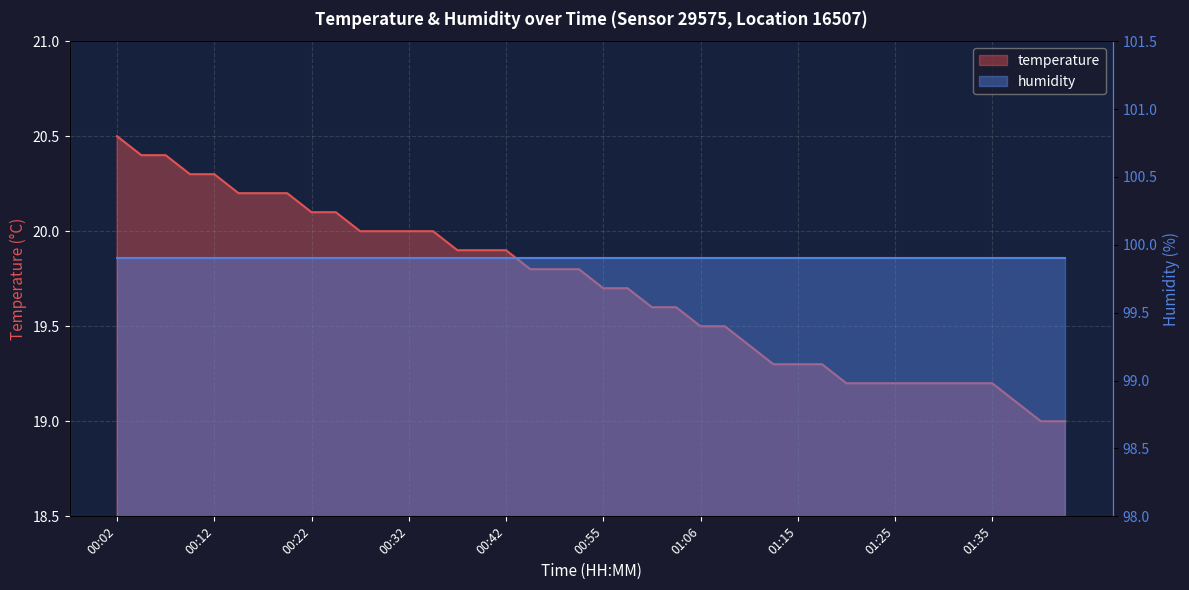

At which category does the chart reach its peak across all series?

00:02